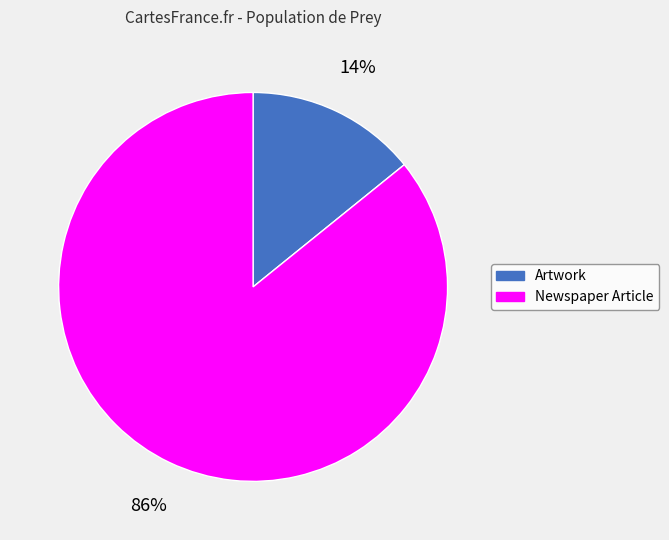

The Newspaper Article slice represents 86% of the pie. True or false?

True